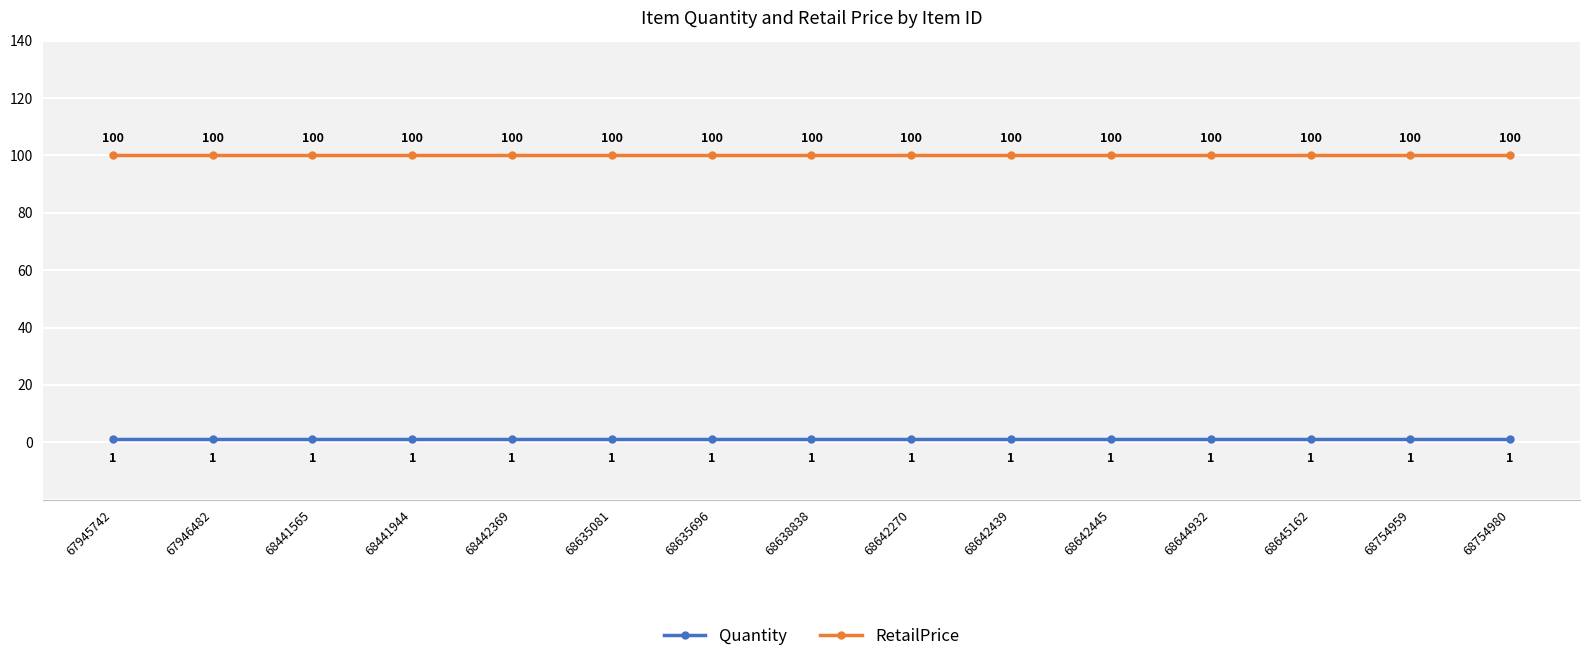

The value of RetailPrice at 67946482 is 100. True or false?

True